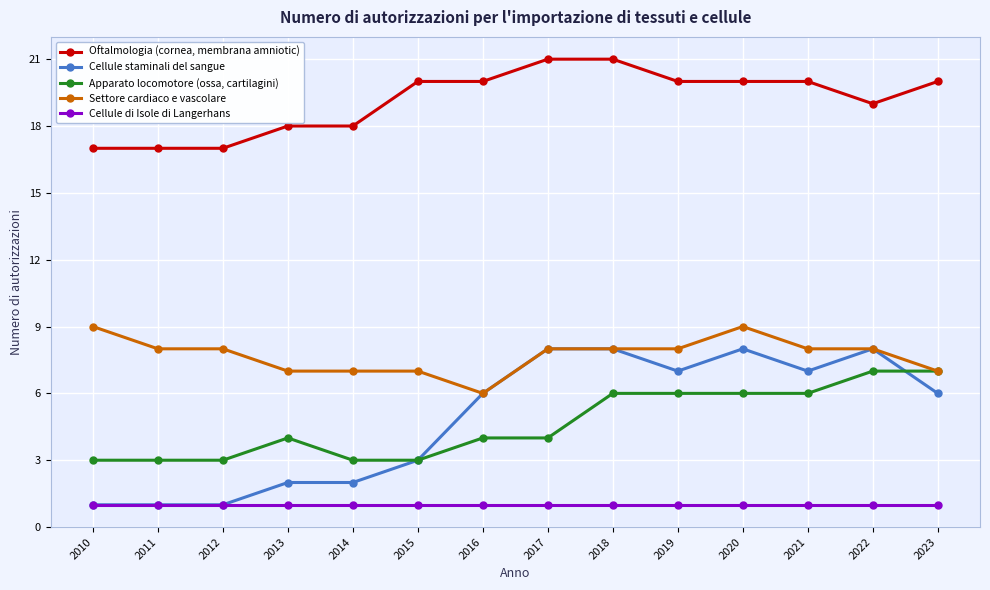

Count the Oftalmologia (cornea, membrana amniotic) values in the range 18 to 20.

9